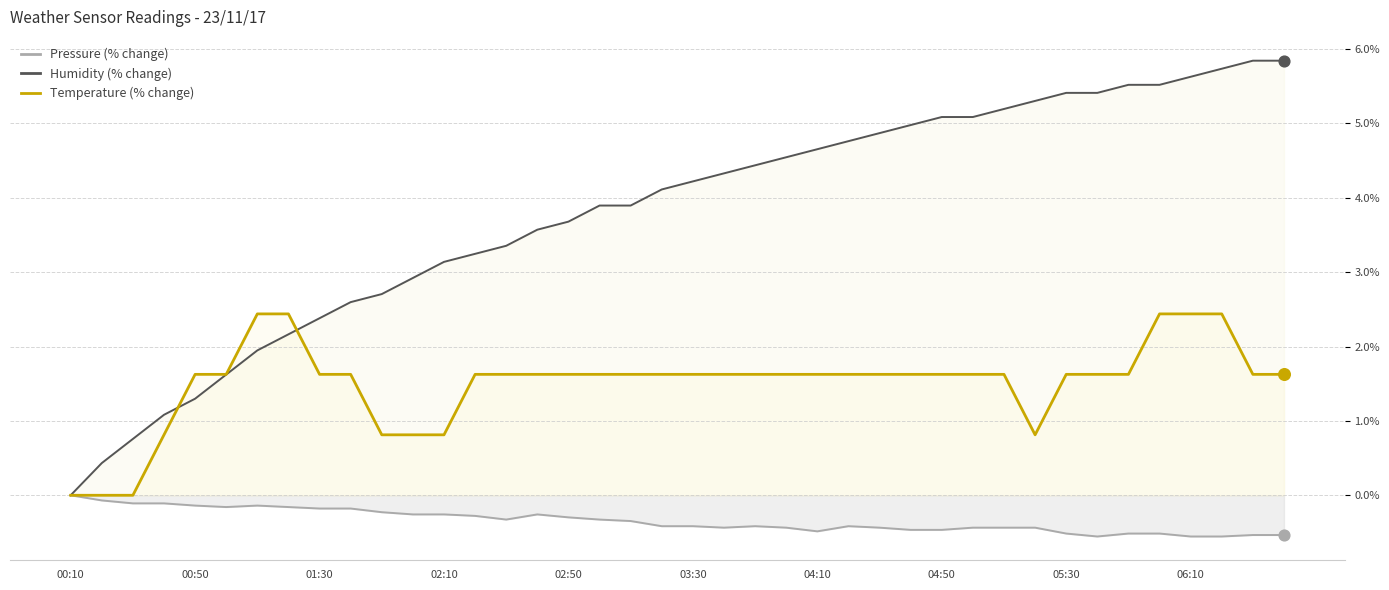

What is the total value across all series at 02:10?

3.7